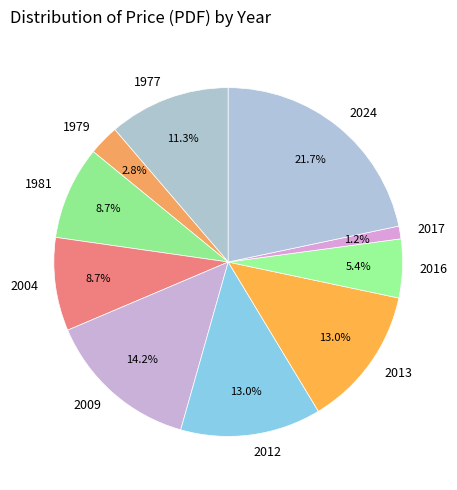

What is the ratio of the value at 2024 to the value at 2013?

1.7